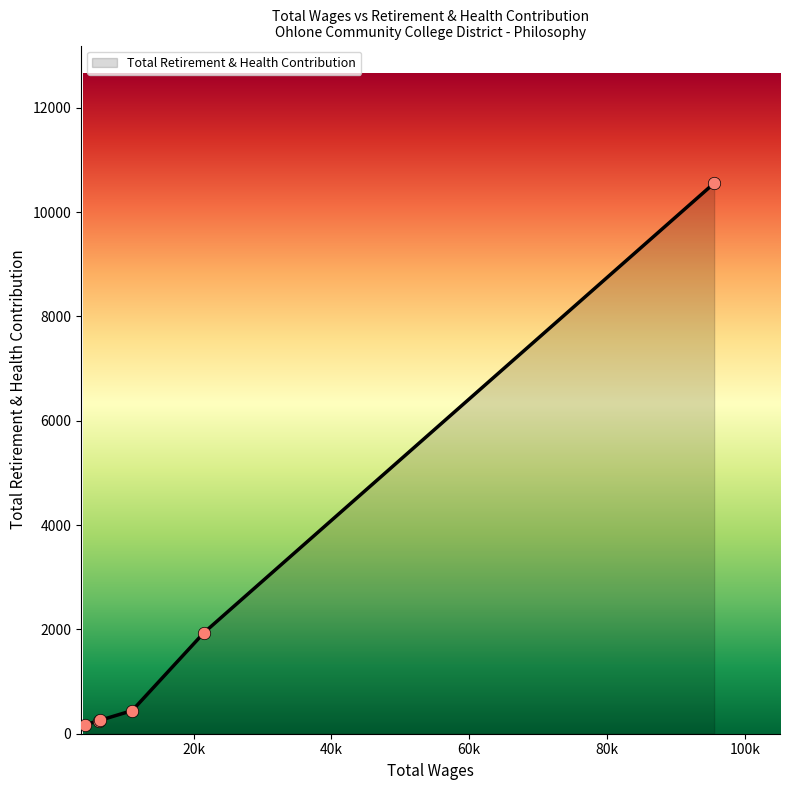

True or false: the data has more than 2 interior local peaks.

False